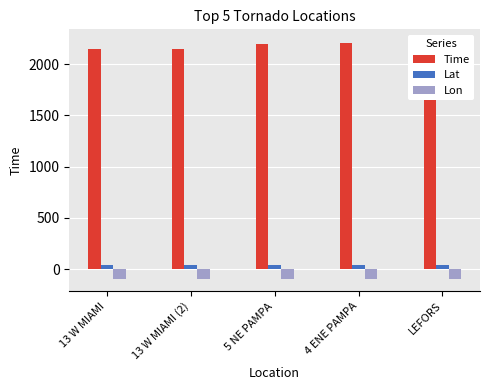

Is the value of Lon at 5 NE PAMPA greater than the value of Time at 13 W MIAMI (2)?

No